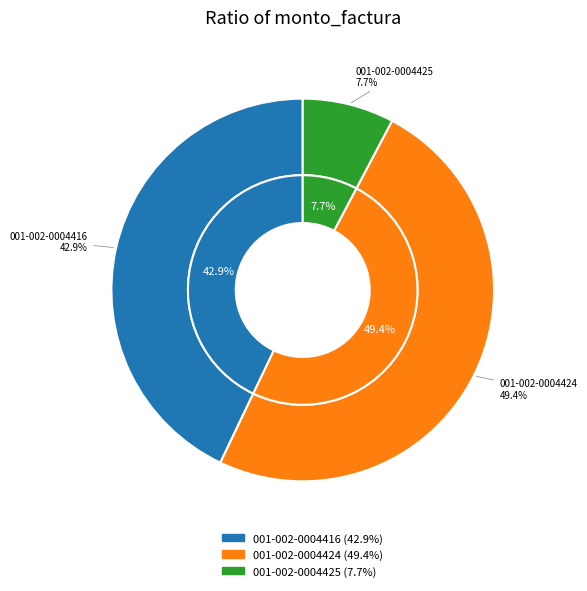

Rank the categories by value from highest to lowest.

001-002-0004424, 001-002-0004416, 001-002-0004425